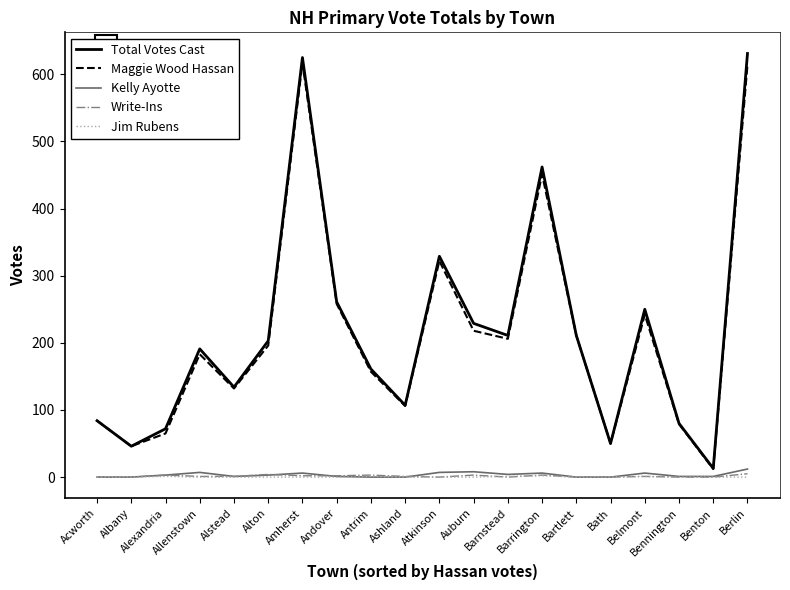

The value of Write-Ins at Atkinson is 0. True or false?

True